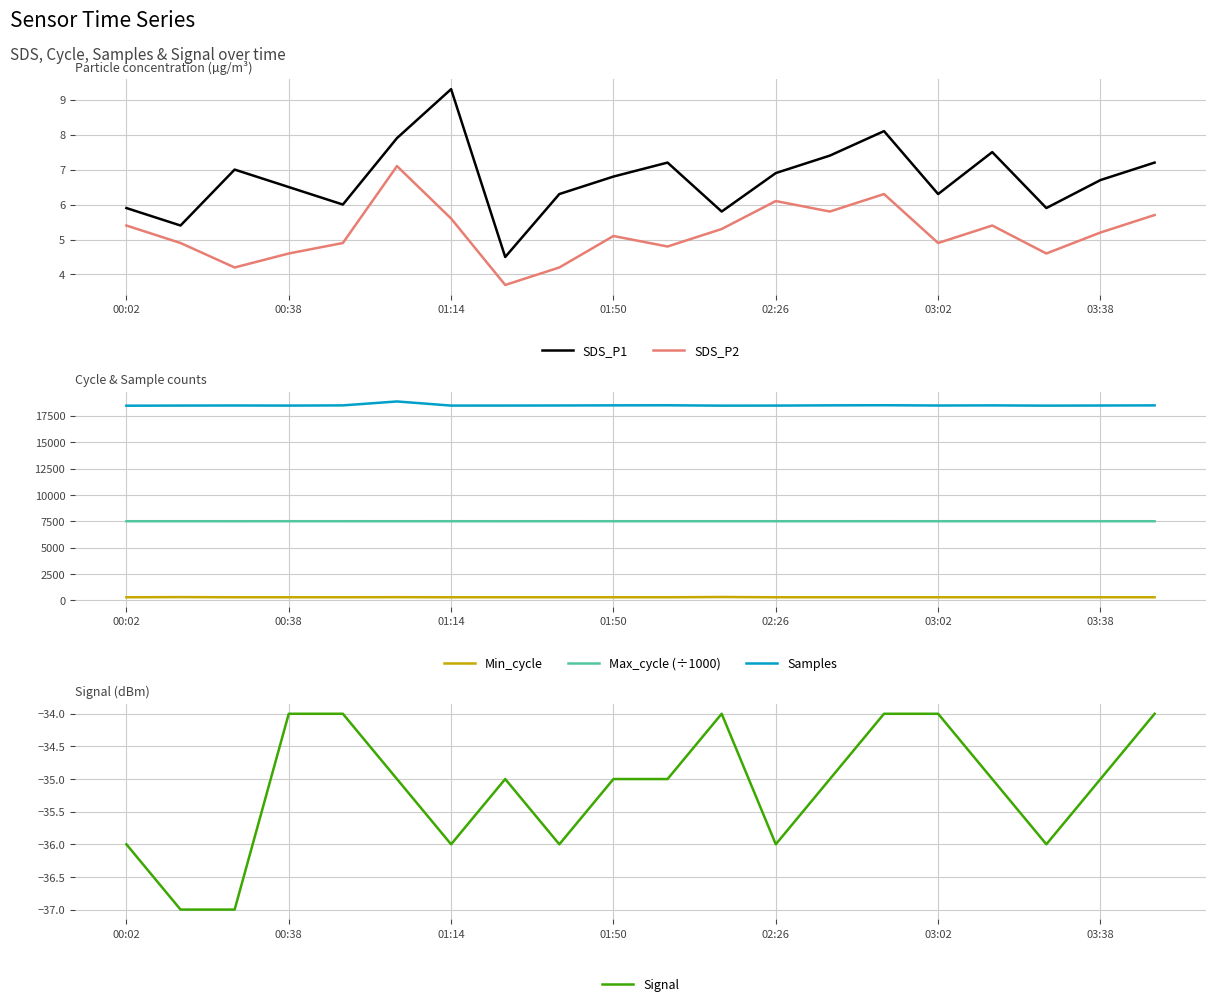

Is it true that Signal equals -12 at 03:38?

False